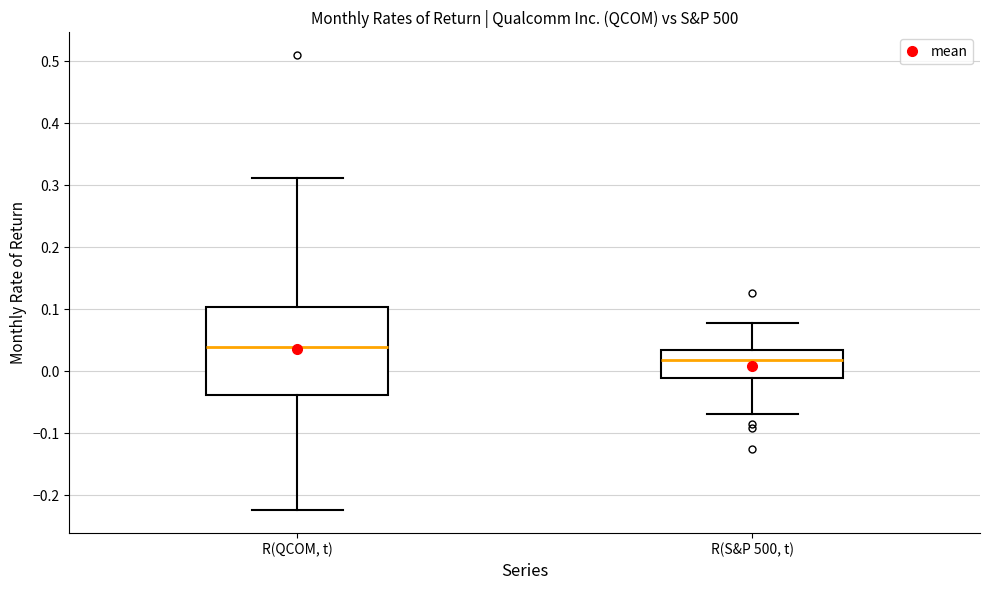

Reading left to right, read every box against the y-axis: the position of its median line, the range the box covers, and the ends of its whiskers. The values are not printed on the chart, so give them approximately, as read against the axis.

R(QCOM, t): median 0.04, box -0.04 to 0.10, whiskers -0.22 to 0.31
R(S&P 500, t): median 0.02, box -0.01 to 0.04, whiskers -0.07 to 0.08